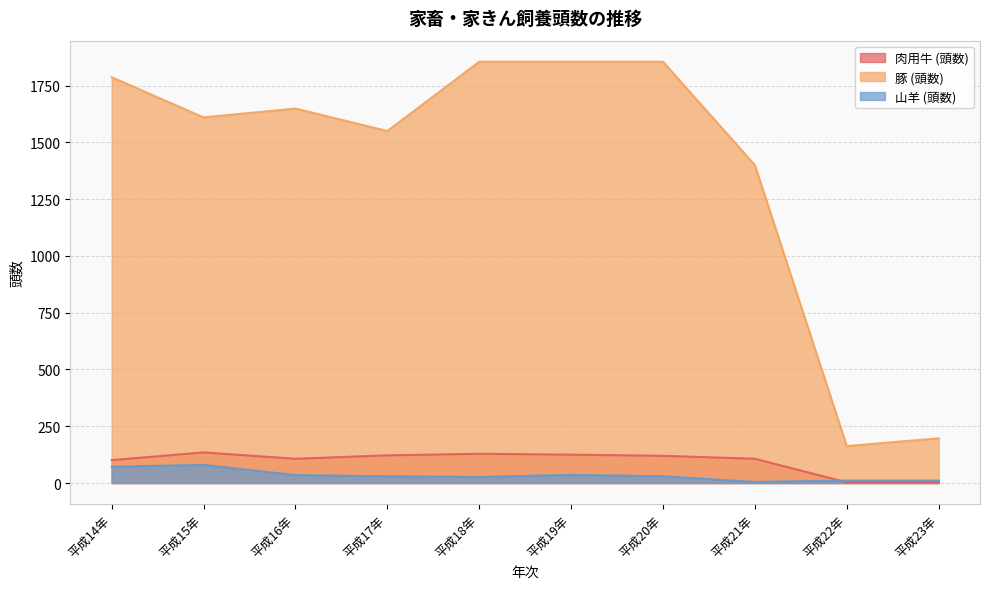

At how many categories does at least one series exceed 1561?

6